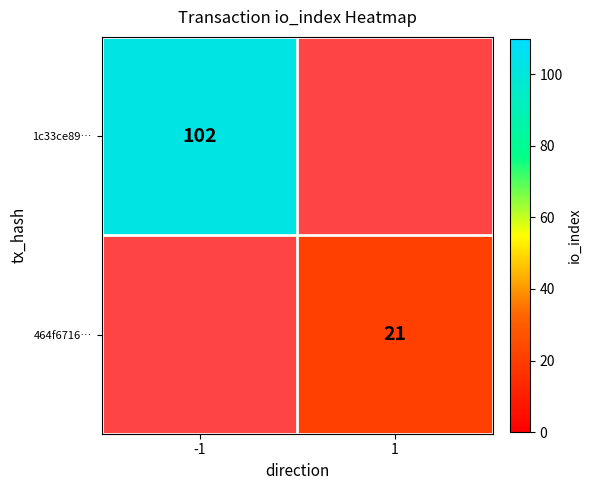

The 1c33ce89… series shows 37 at -1. True or false?

False